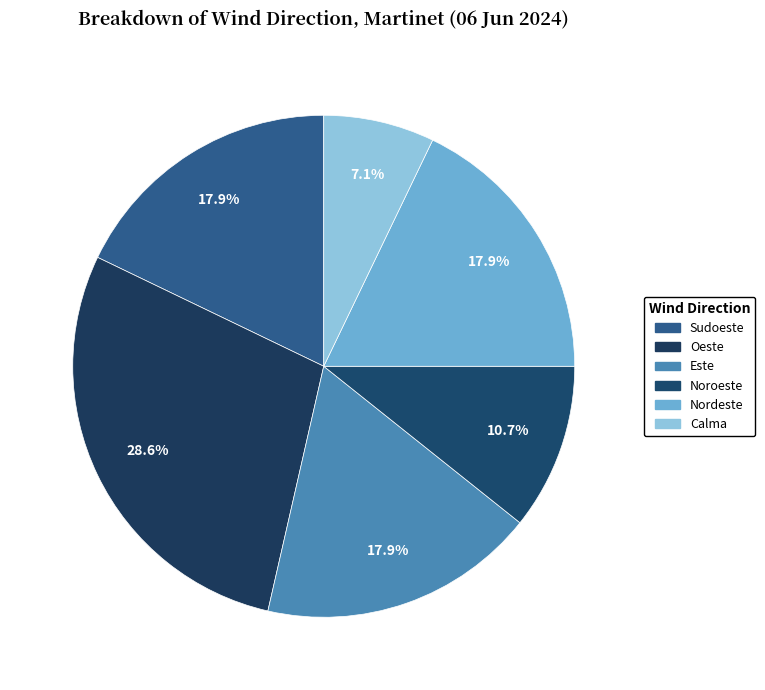

How many slices are in this pie chart?

6